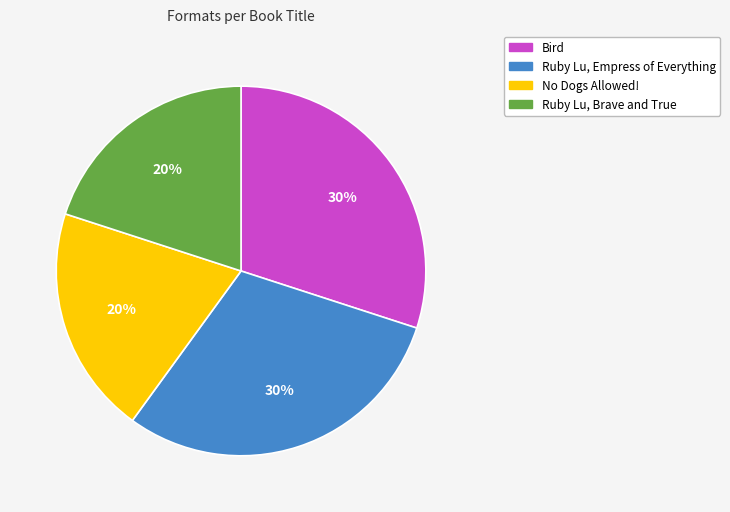

To the nearest percent, what is the difference between the largest and smallest slice percentages?

10%